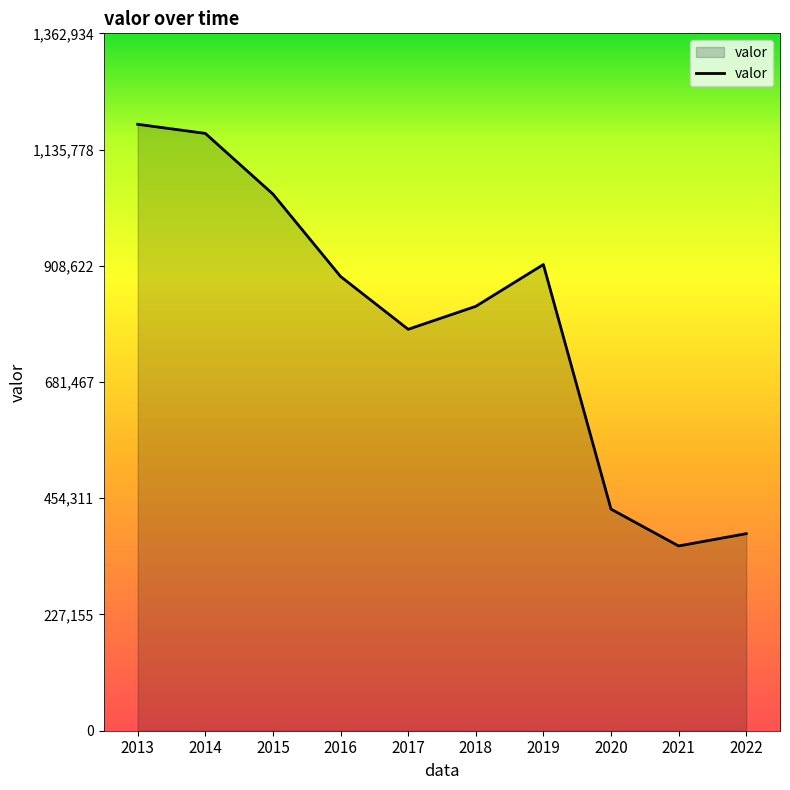

What is the difference between the maximum and minimum values?

824035